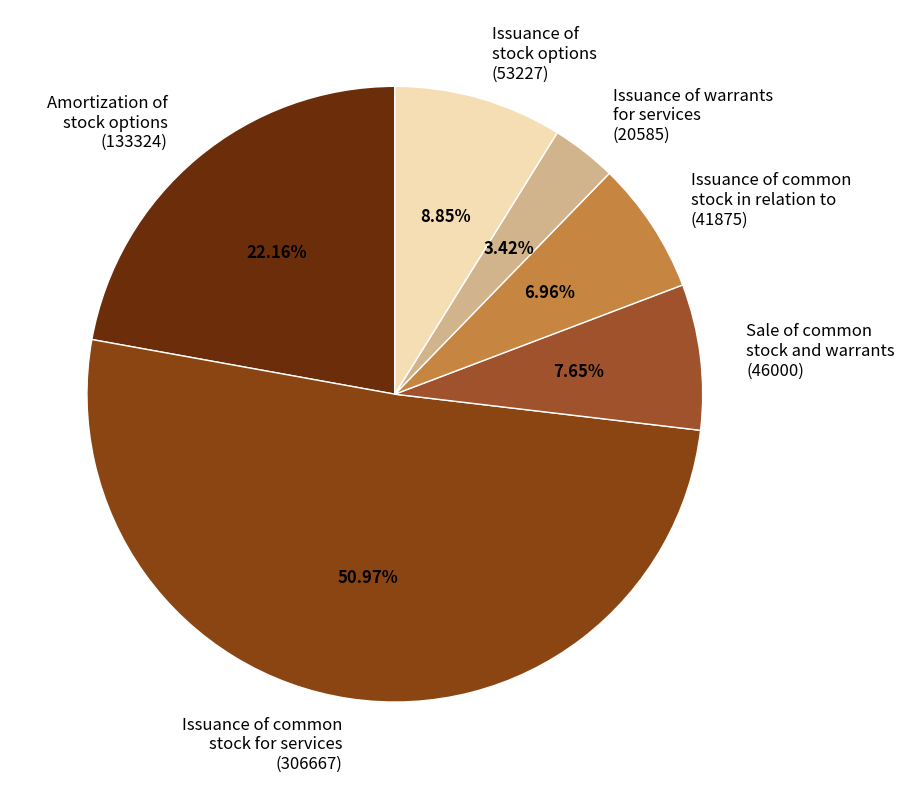

How many slices are in this pie chart?

6